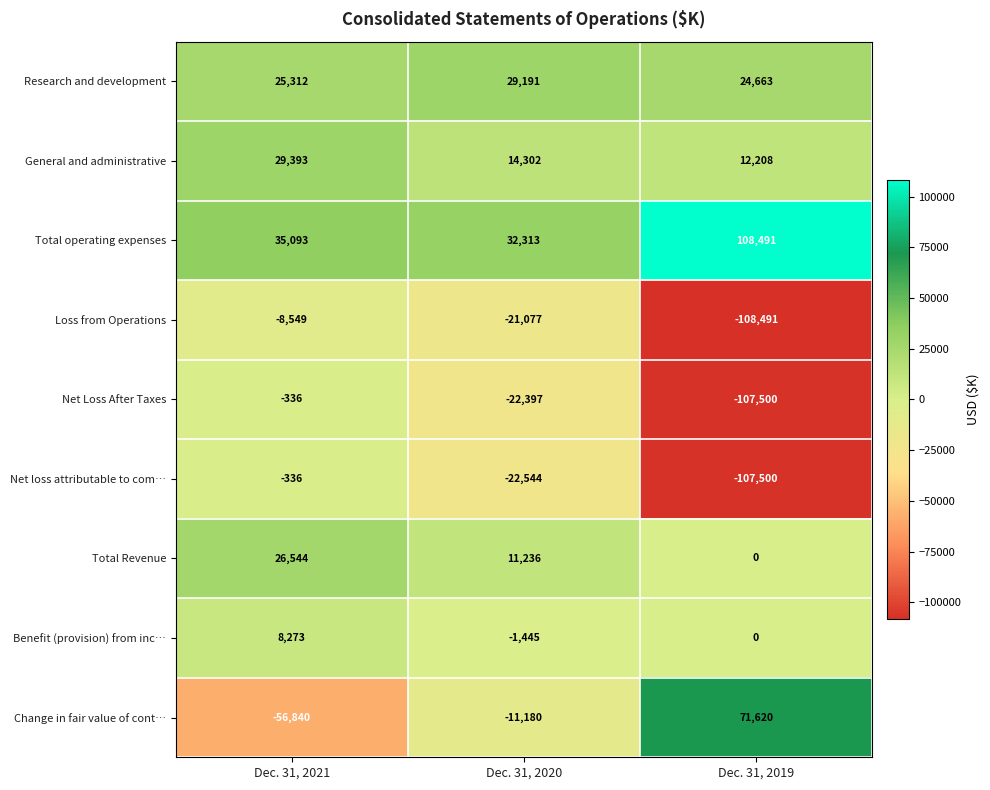

Reading left to right, what are all the values shown in this chart?

Research and development: Dec. 31, 2021=25312	Dec. 31, 2020=29191	Dec. 31, 2019=24663
General and administrative: Dec. 31, 2021=29393	Dec. 31, 2020=14302	Dec. 31, 2019=12208
Total operating expenses: Dec. 31, 2021=35093	Dec. 31, 2020=32313	Dec. 31, 2019=108491
Loss from Operations: Dec. 31, 2021=-8549	Dec. 31, 2020=-21077	Dec. 31, 2019=-108491
Net Loss After Taxes: Dec. 31, 2021=-336	Dec. 31, 2020=-22397	Dec. 31, 2019=-107500
Net loss attributable to com…: Dec. 31, 2021=-336	Dec. 31, 2020=-22544	Dec. 31, 2019=-107500
Total Revenue: Dec. 31, 2021=26544	Dec. 31, 2020=11236	Dec. 31, 2019=0
Benefit (provision) from inc…: Dec. 31, 2021=8273	Dec. 31, 2020=-1445	Dec. 31, 2019=0
Change in fair value of cont…: Dec. 31, 2021=-56840	Dec. 31, 2020=-11180	Dec. 31, 2019=71620